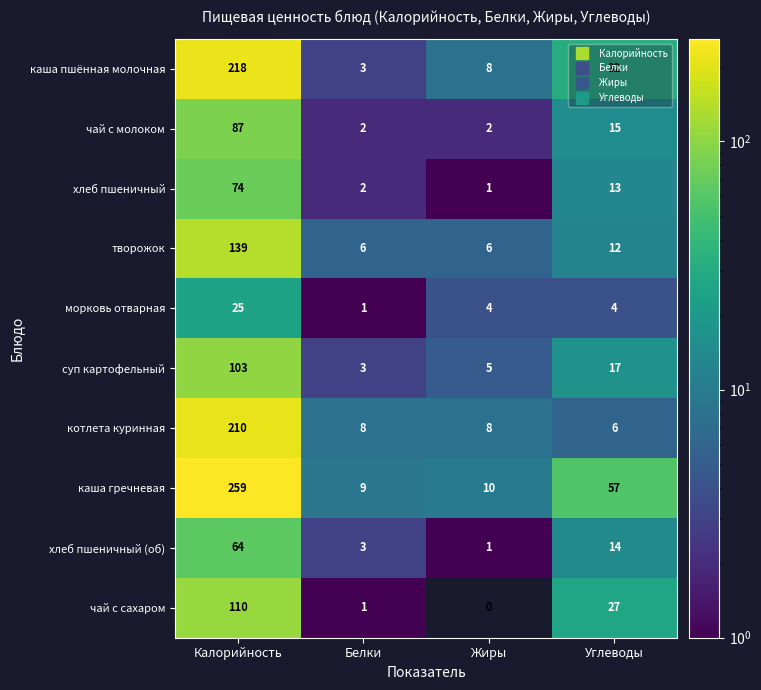

At which label does хлеб пшеничный (об) first exceed 14?

Калорийность